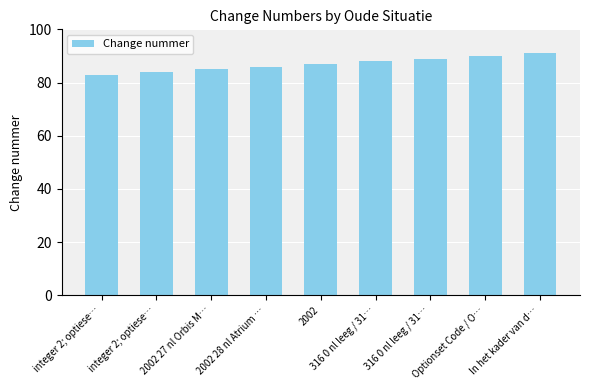

How many bars are there in total?

9